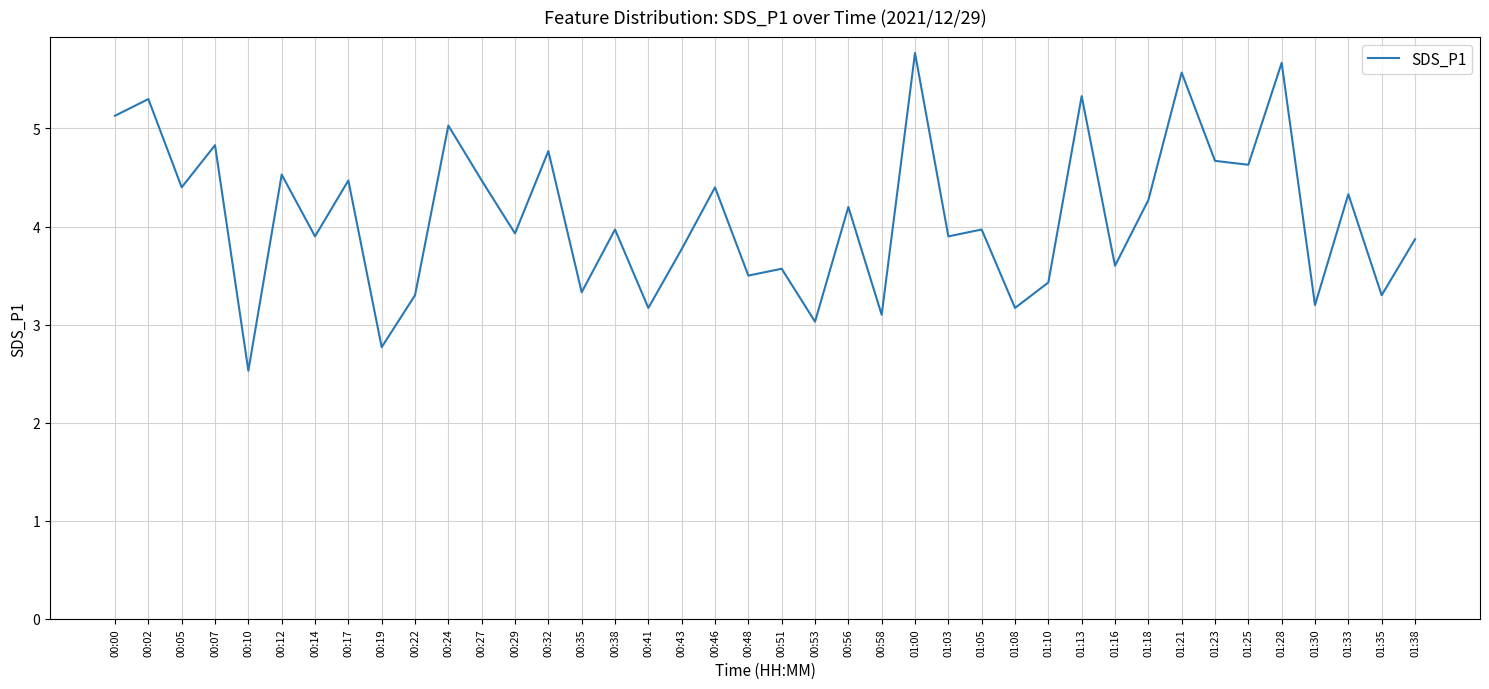

What is the approximate value at 00:10?

2.5